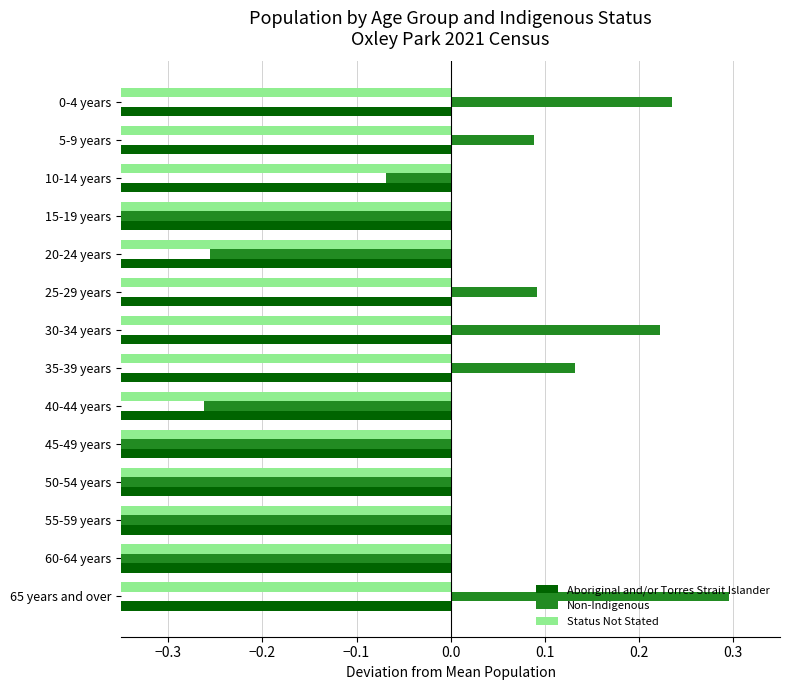

At how many categories does at least one series exceed 0?

6